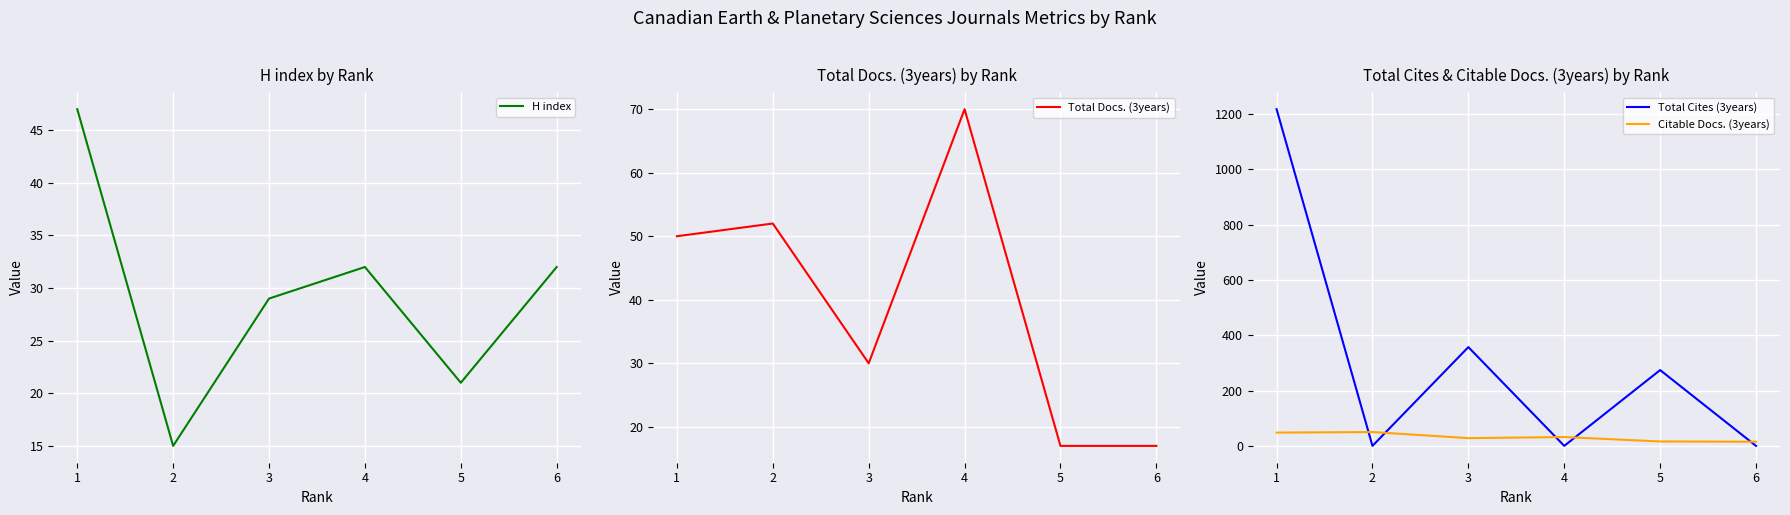

Reading left to right, what are all the values shown in this chart?

H index: 47	15	29	32	21	32
Total Docs. (3years): 50	52	30	70	17	17
Total Cites (3years): 1217	0	357	0	274	0
Citable Docs. (3years): 48	50	28	32	16	15